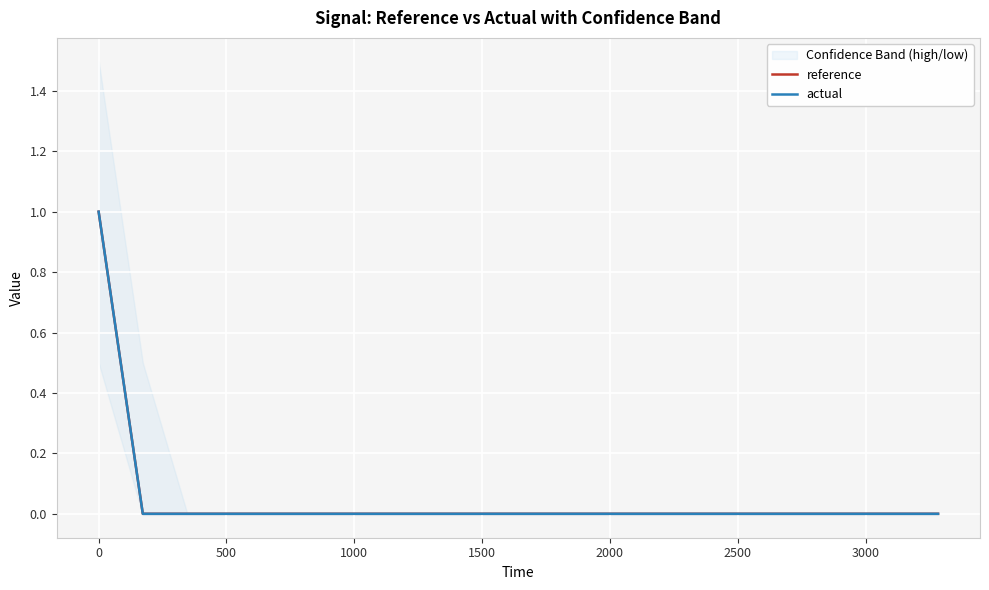

What is the maximum value for actual?

1.0